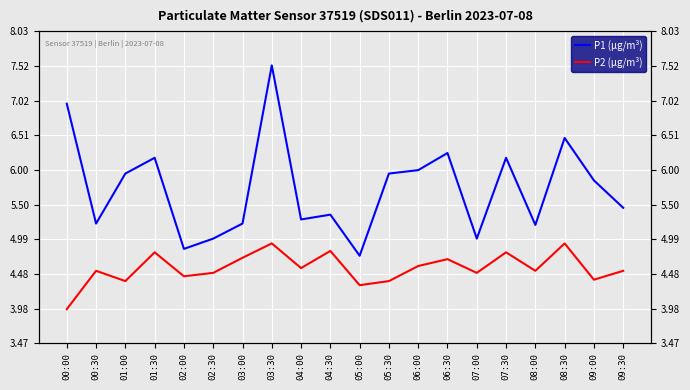

Does the chart display data point markers on the line(s)?

No